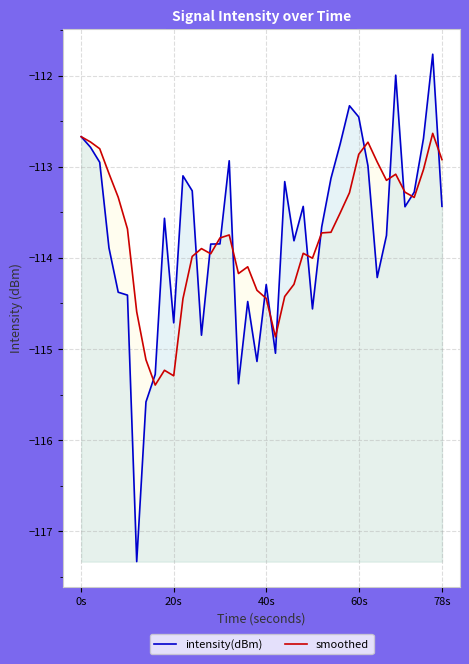

Where is the first local minimum for smoothed?

8